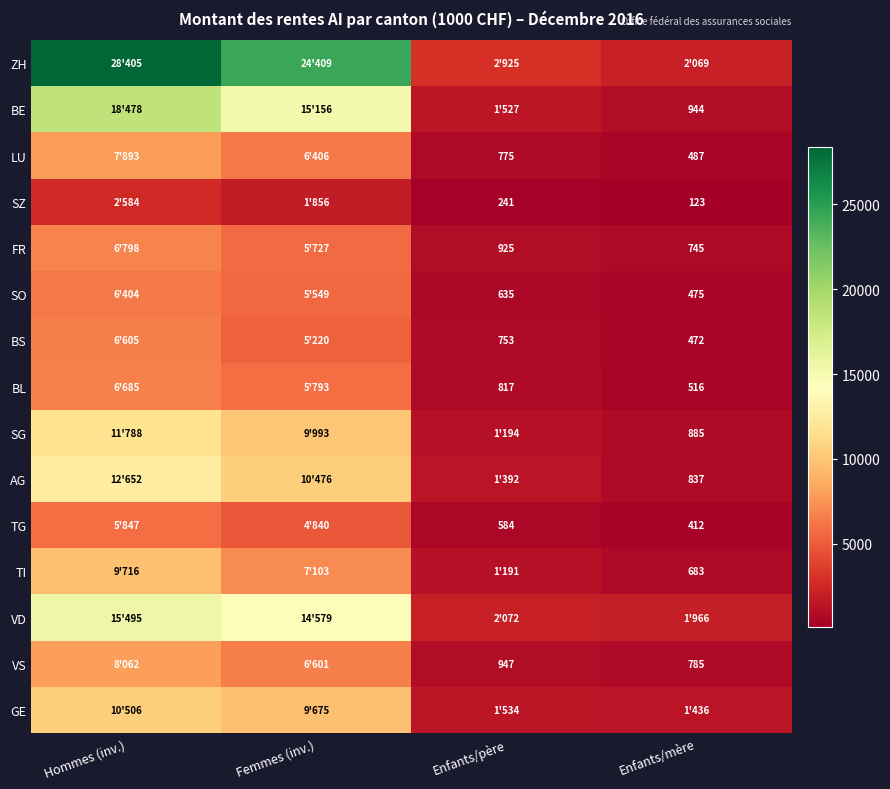

Which has a higher value, Enfants/mère or Femmes (inv.)?

Femmes (inv.)